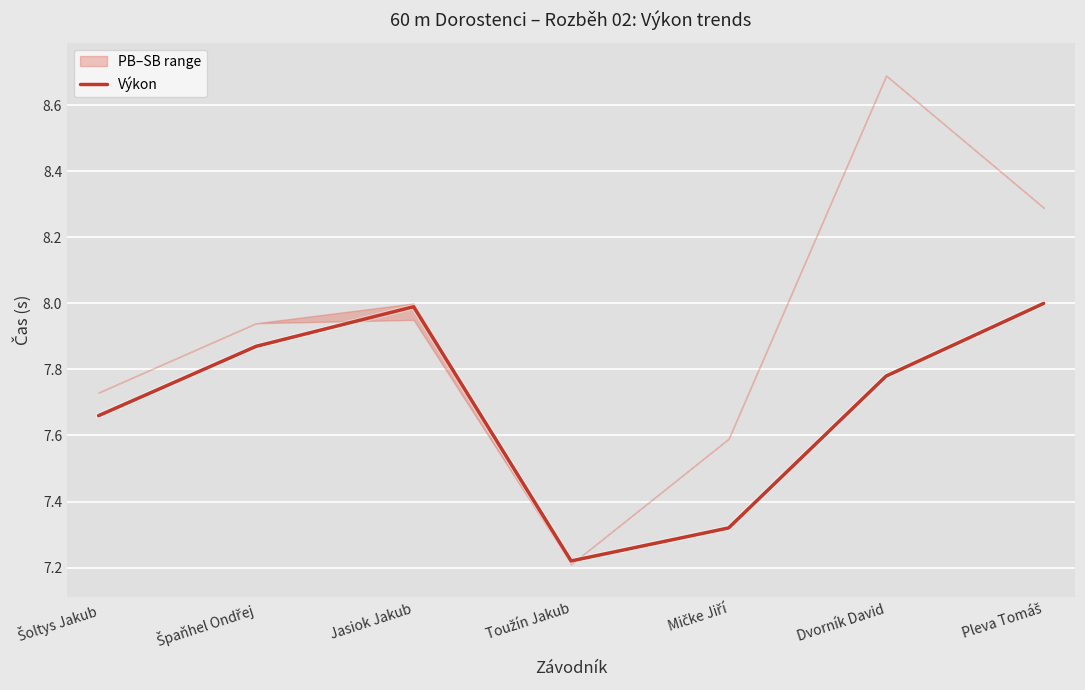

The chart shows a value of 9.6 at Mičke Jiří. True or false?

False